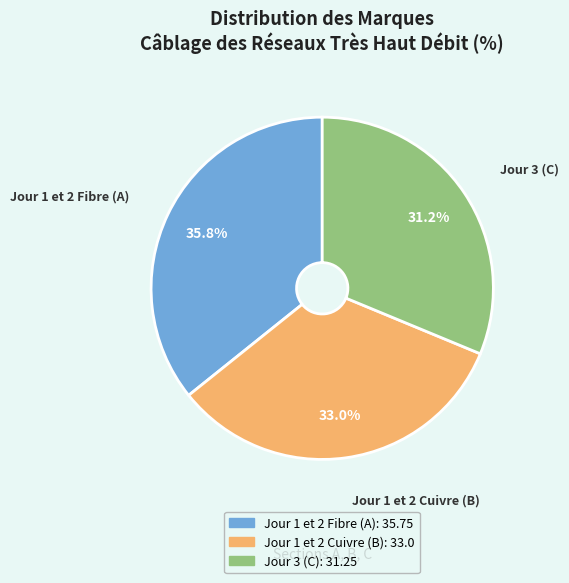

Which category has the smallest portion of the pie?

Jour 3 (C)